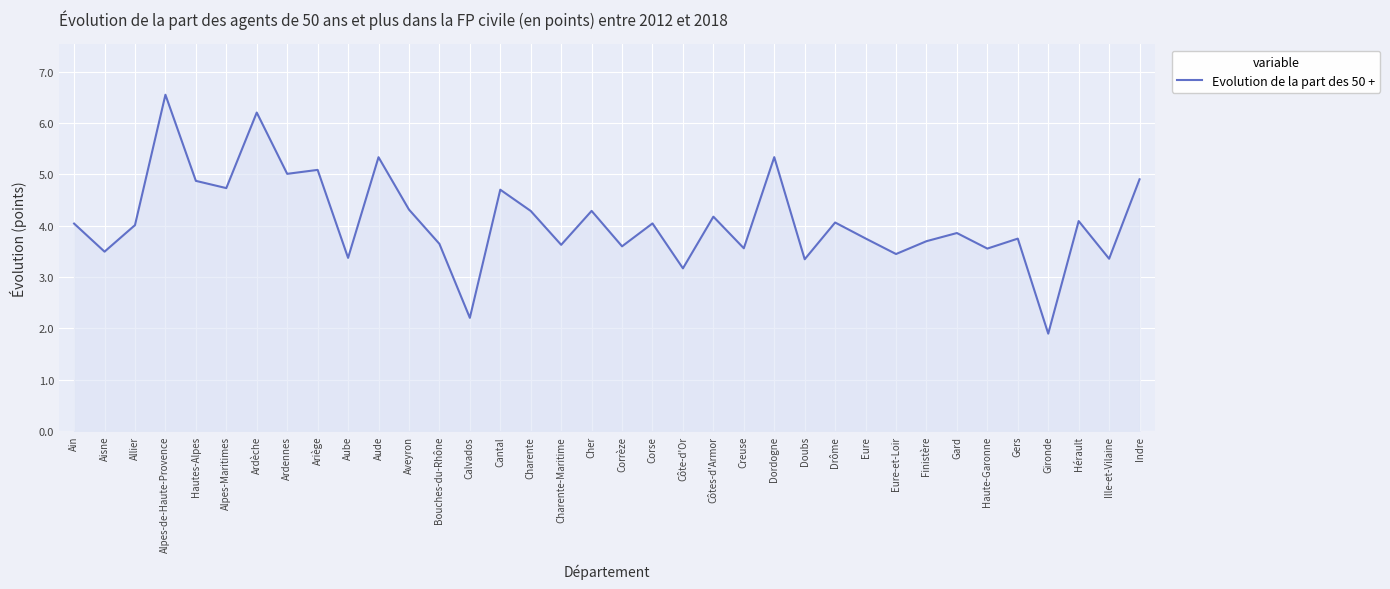

Which category has the lowest value across all series?

Gironde